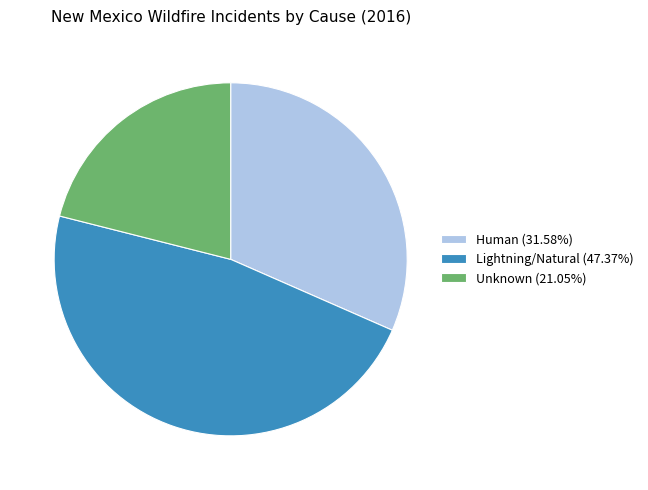

Which category has the smallest portion of the pie?

Unknown